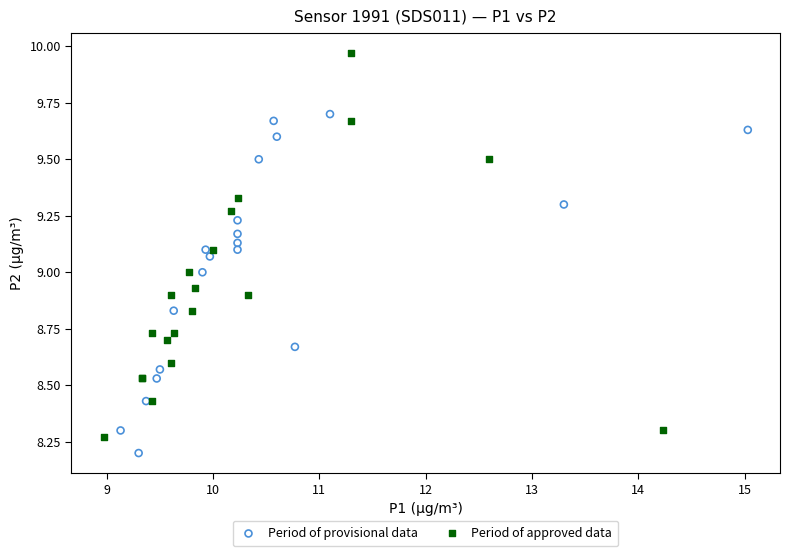

Which series reaches the minimum Y coordinate?

Period of provisional data